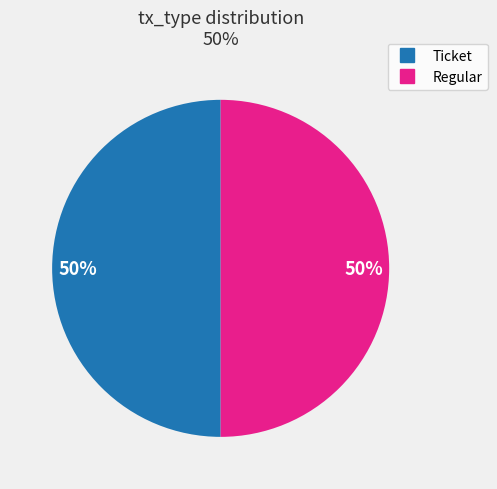

True or false: Ticket accounts for 50% of the total.

True